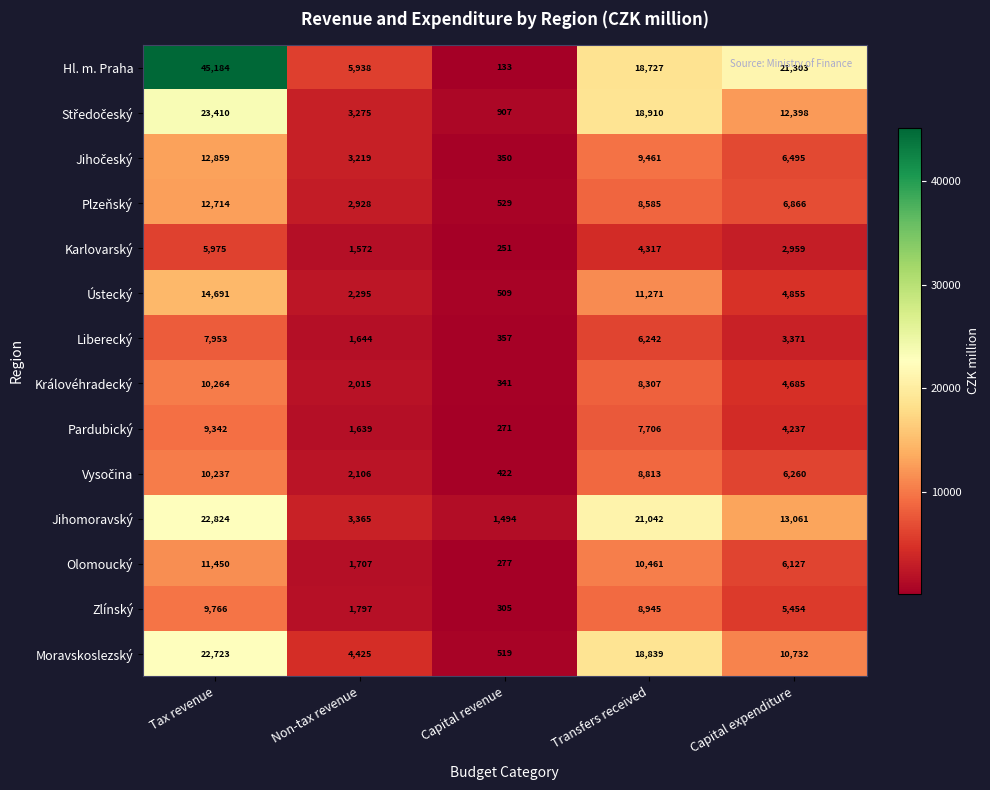

How many data points does each series have?

5